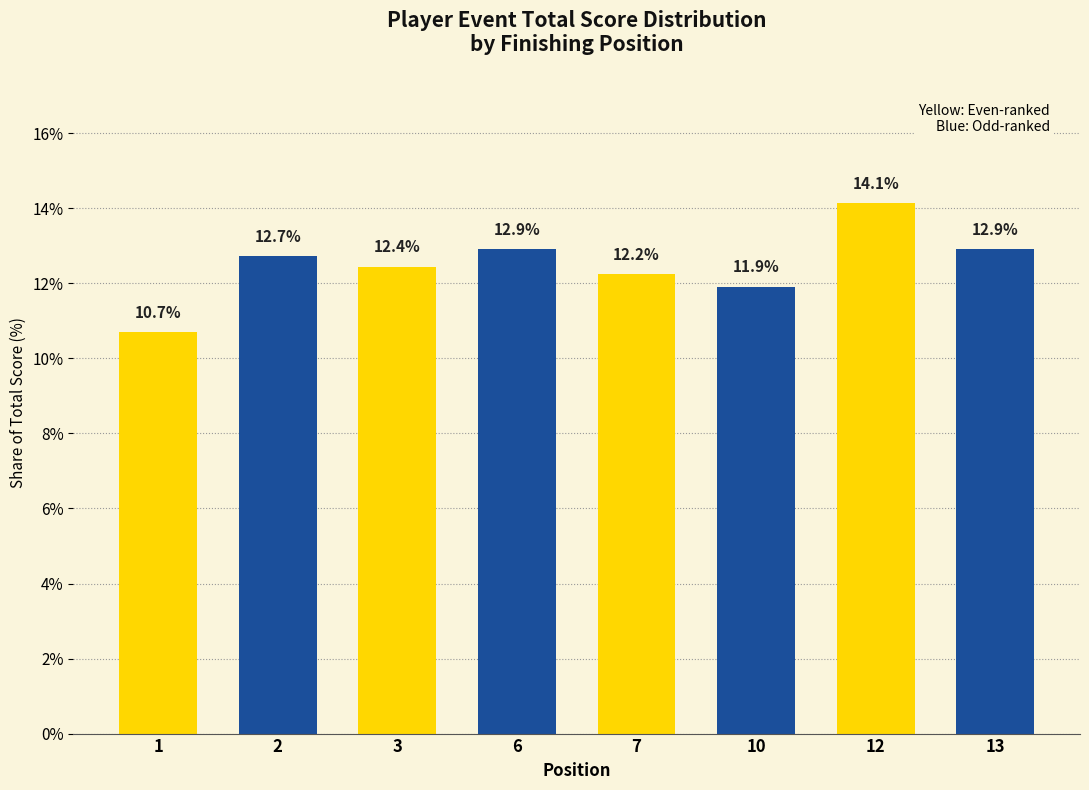

Reading left to right, transcribe all the data shown in this chart.

10.7	12.7	12.4	12.9	12.2	11.9	14.1	12.9